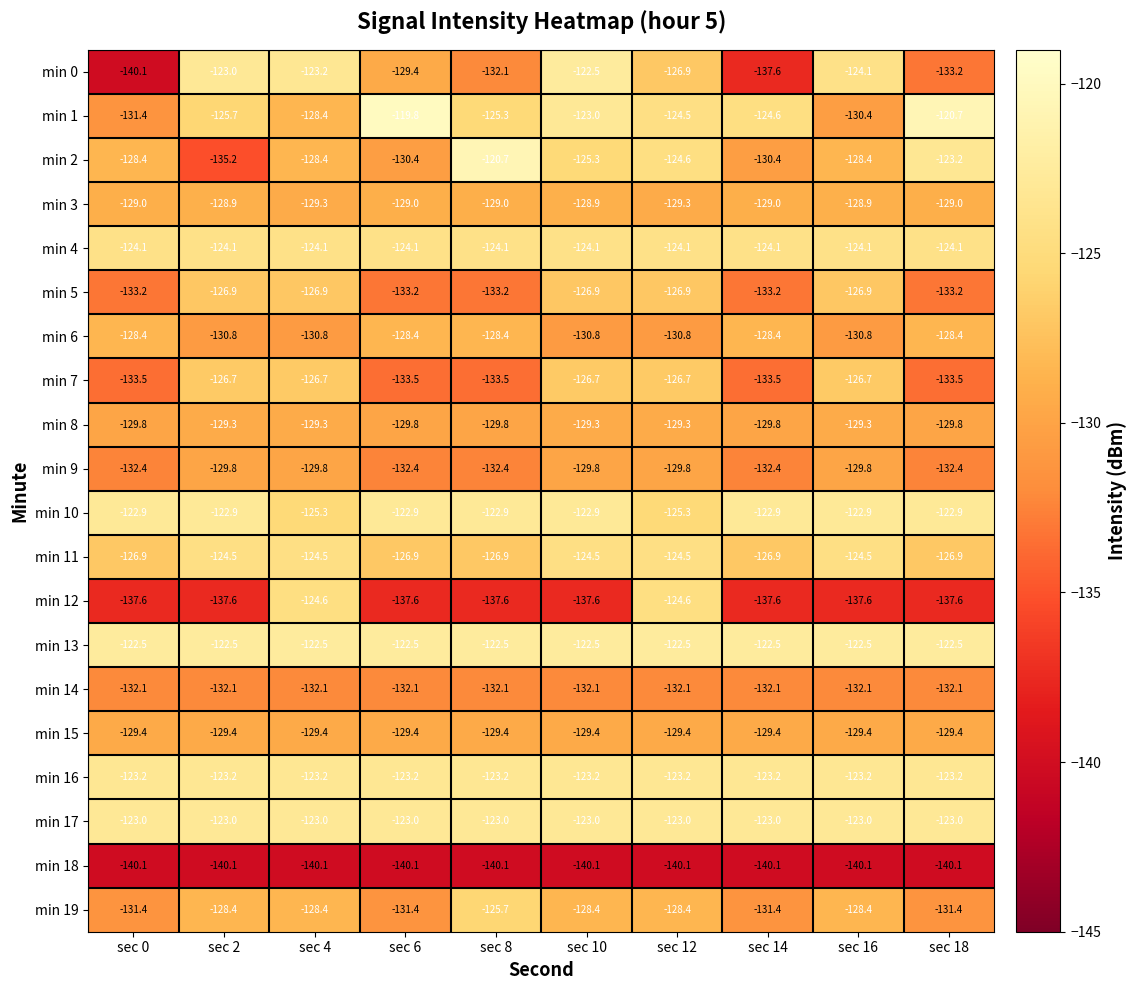

Which series has the largest range (max minus min)?

min 0